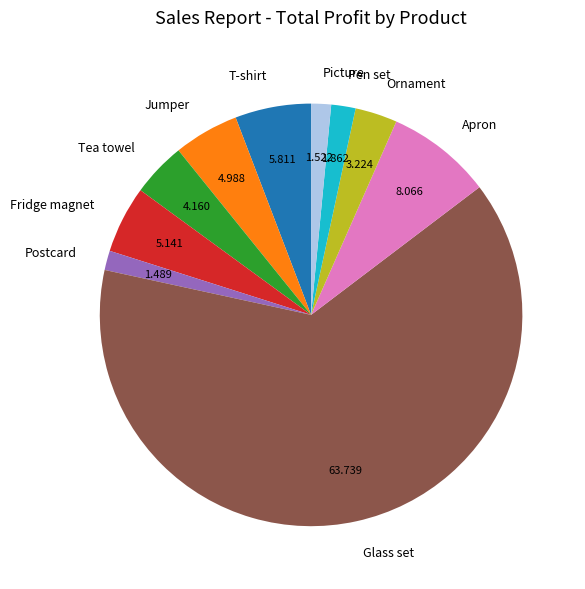

Do Jumper and Fridge magnet together represent more than half of the pie?

No